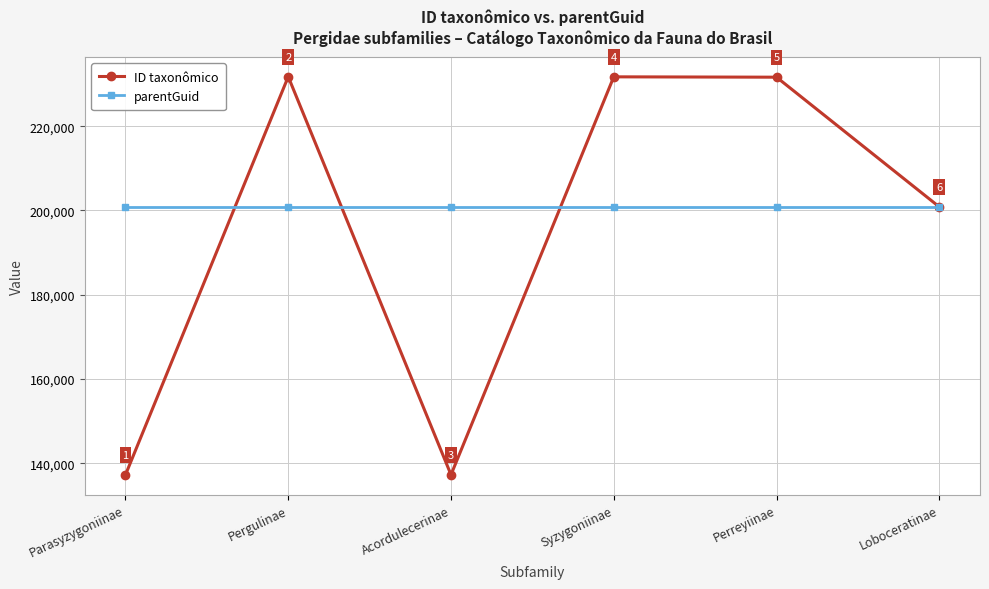

What is the label of the 2nd point from the left?

Pergulinae